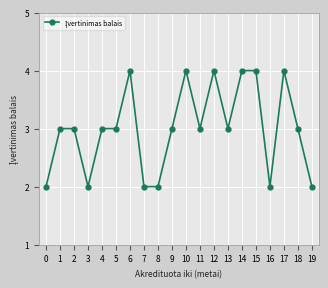

Is it true that the value at 16 is 1?

False